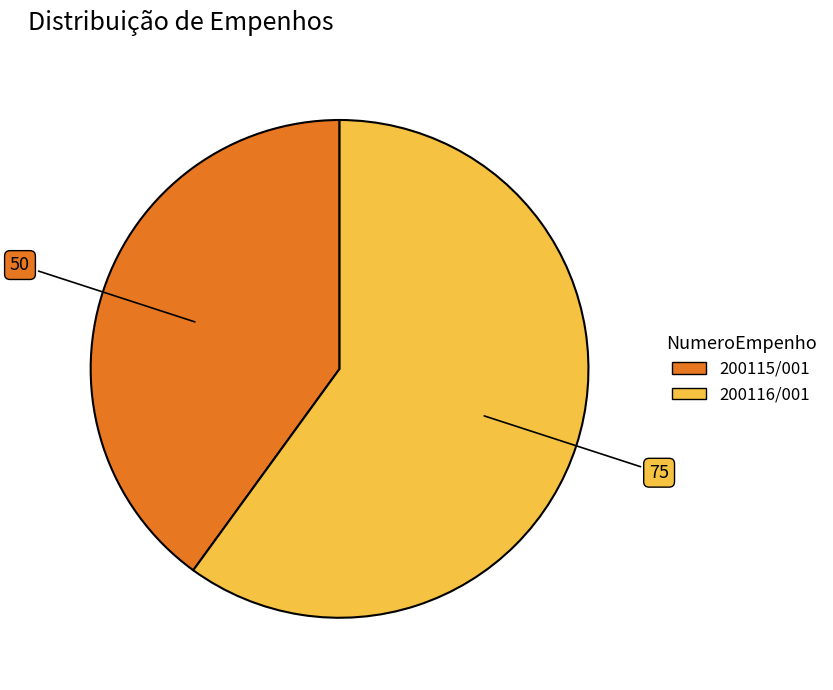

Is it true that 200115/001 is 51% of the pie?

False